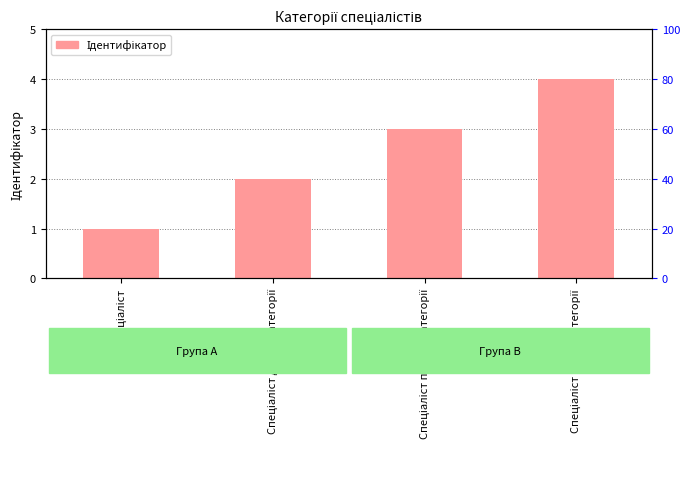

What is the difference between the maximum and second lowest values?

2